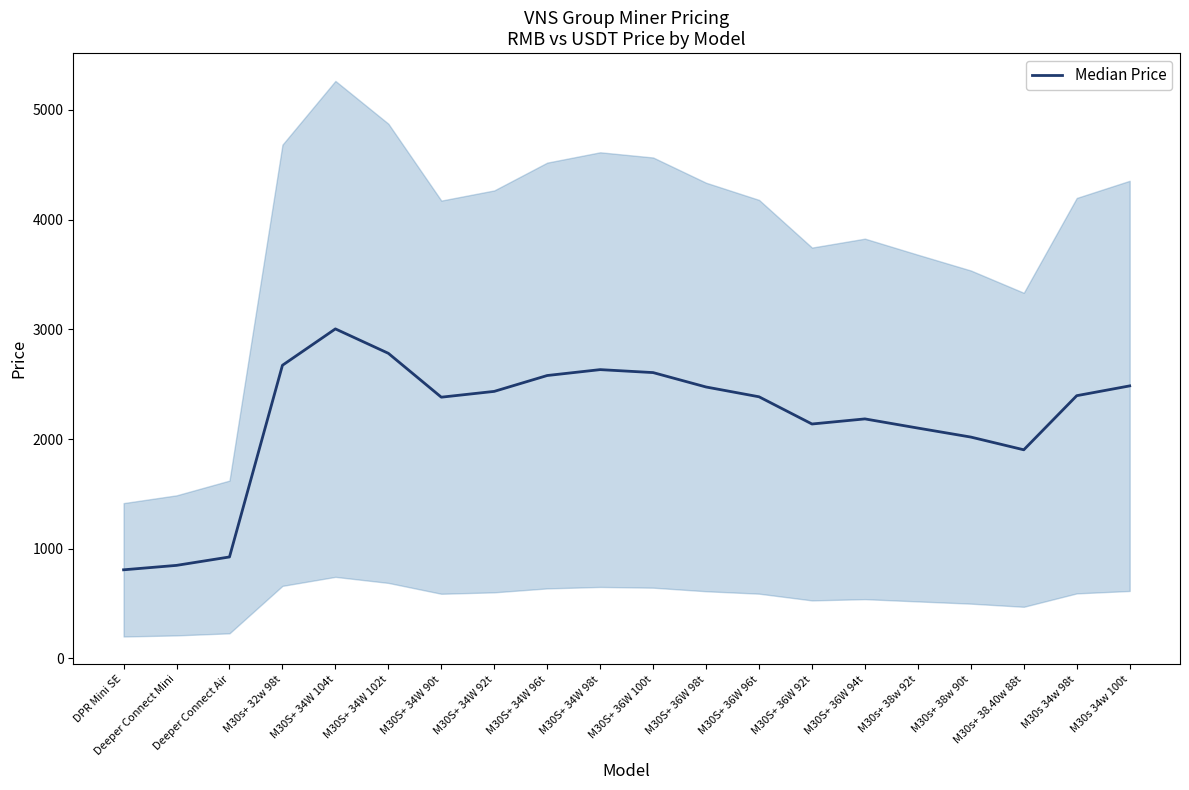

What is the average value?

2187.7